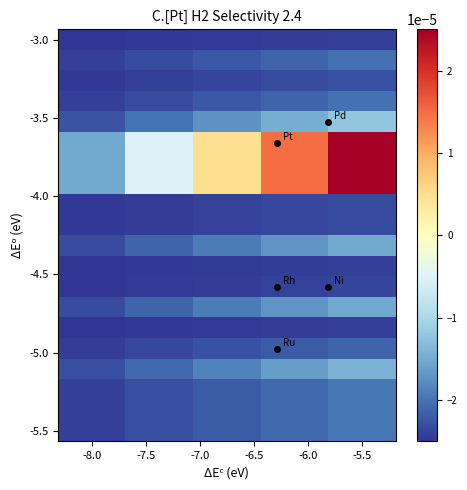

At how many categories does at least one series exceed 0?

3